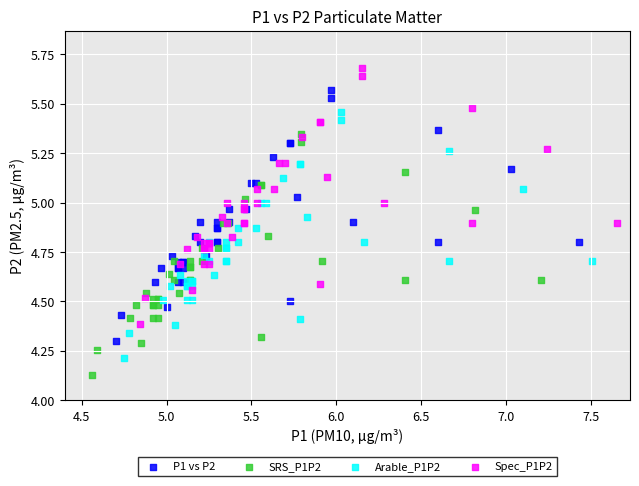

Which series has the widest spread of Y values?

Spec_P1P2